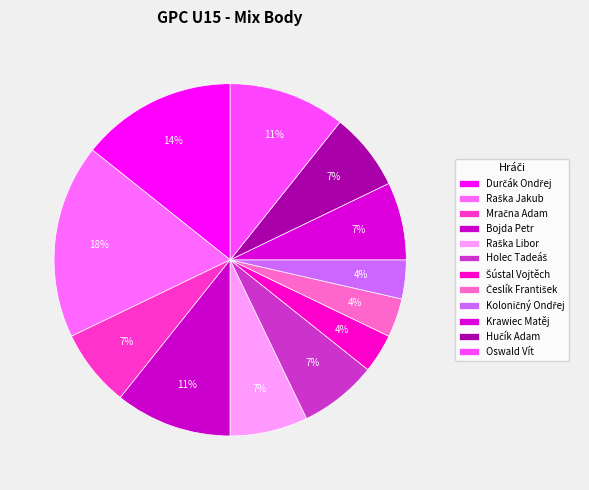

Count the number of slices in the pie.

12